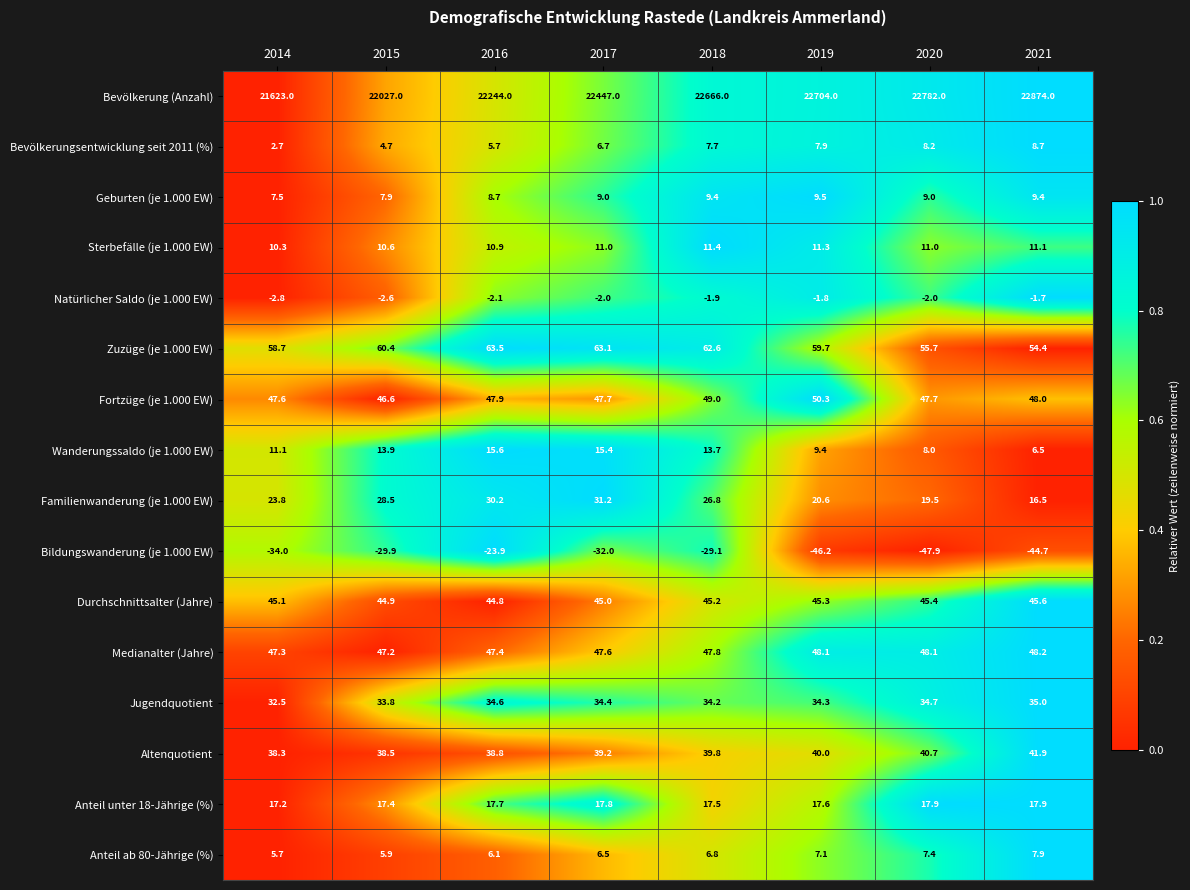

What is the spread (max minus min) of values at 2018?

22695.1